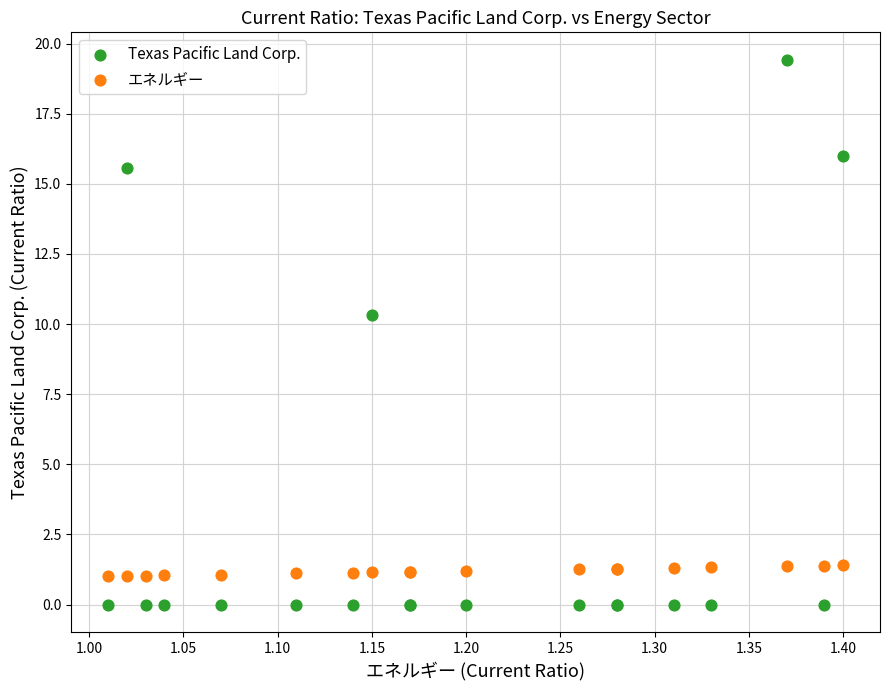

Which series reaches the minimum Y coordinate?

Texas Pacific Land Corp.